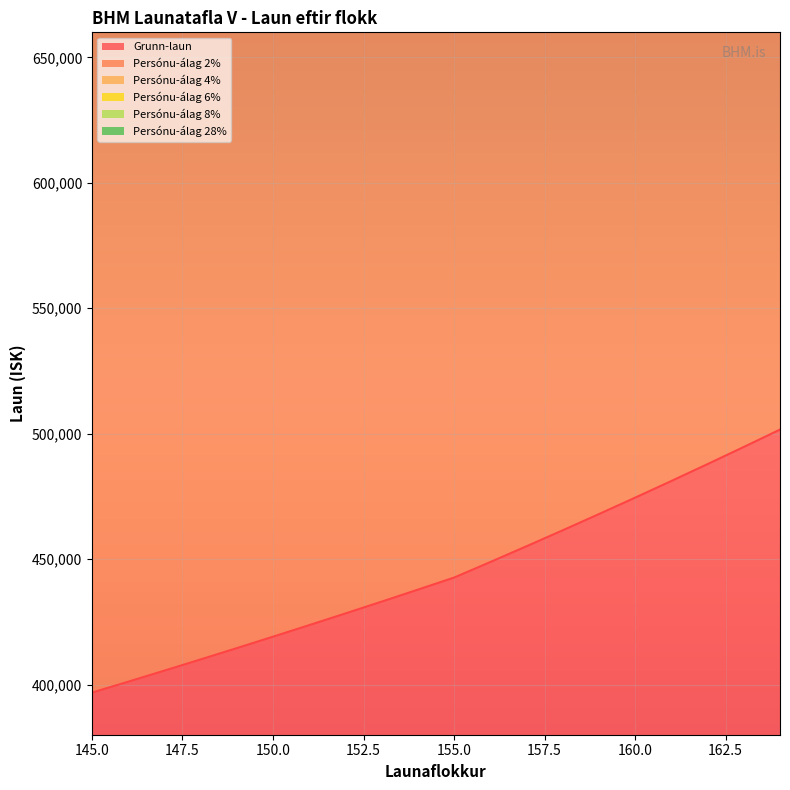

At 159, list the series in order from smallest to largest.

Grunn-laun, Persónu-álag 2%, Persónu-álag 4%, Persónu-álag 6%, Persónu-álag 28%, Persónu-álag 8%